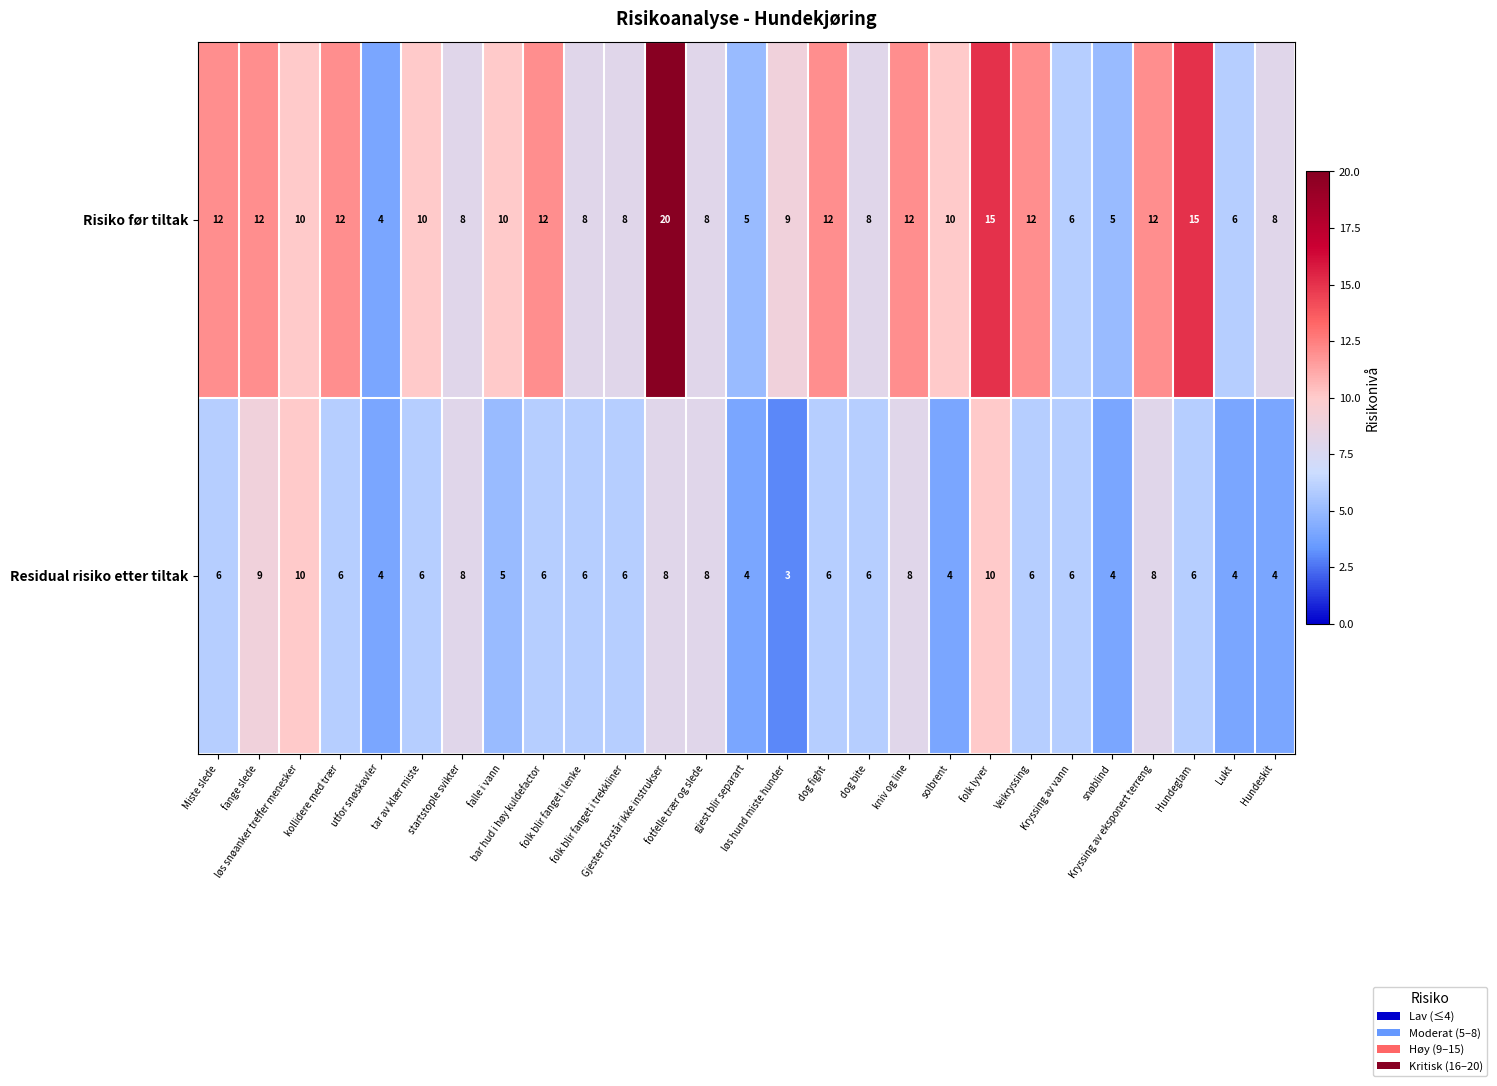

Rank the series by their maximum value, from lowest to highest.

Residual risiko etter tiltak, Risiko før tiltak